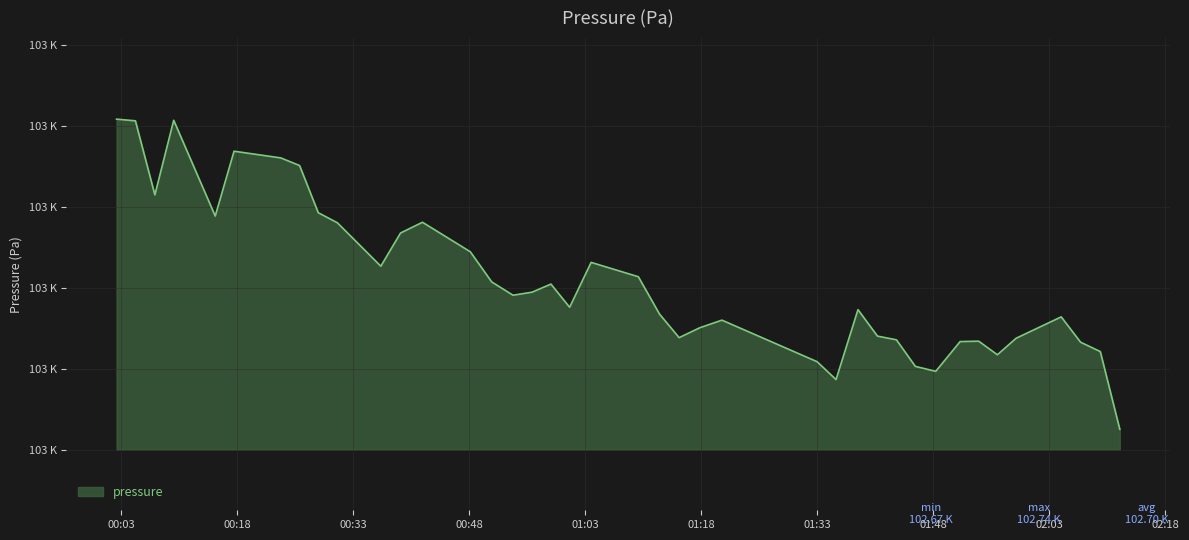

Does the chart have visible grid lines?

Yes